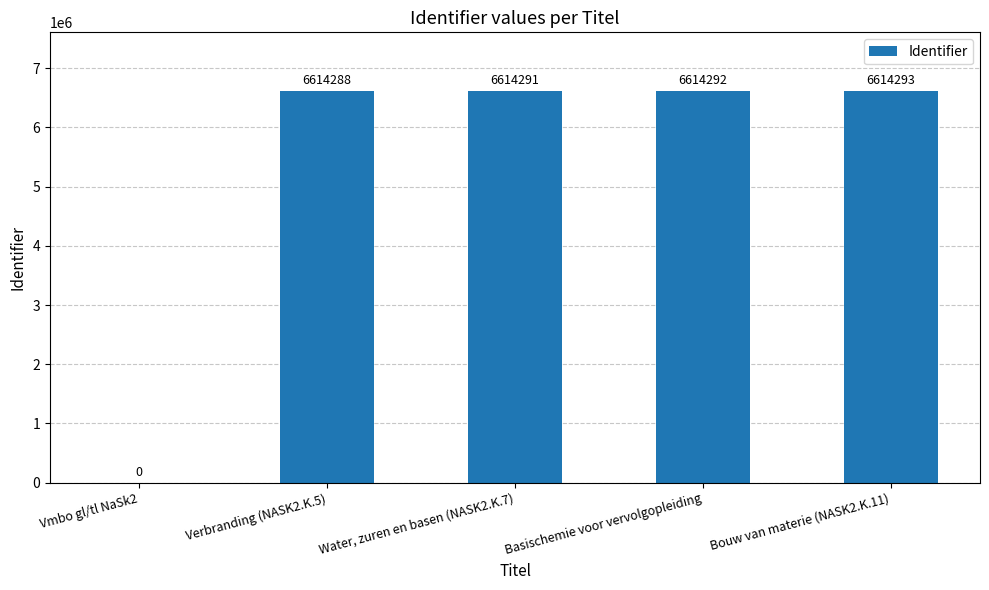

Are the bars horizontal?

No